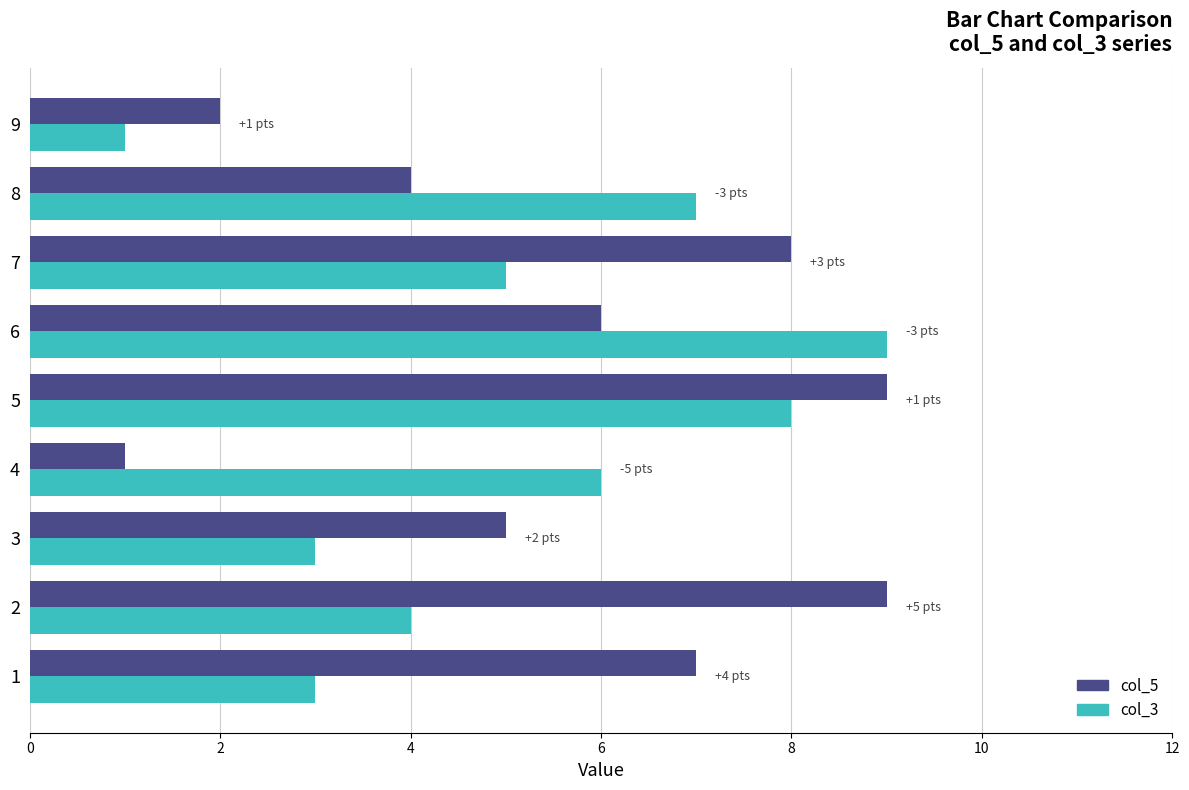

Where is col_5 nearest to the value 5?

3